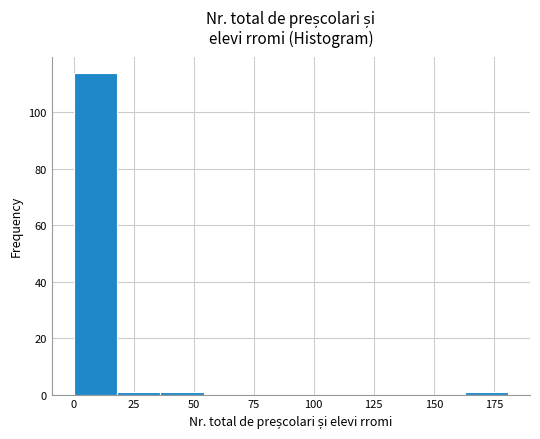

Read against the x-axis, roughly where is the centre of the tallest bar?

10